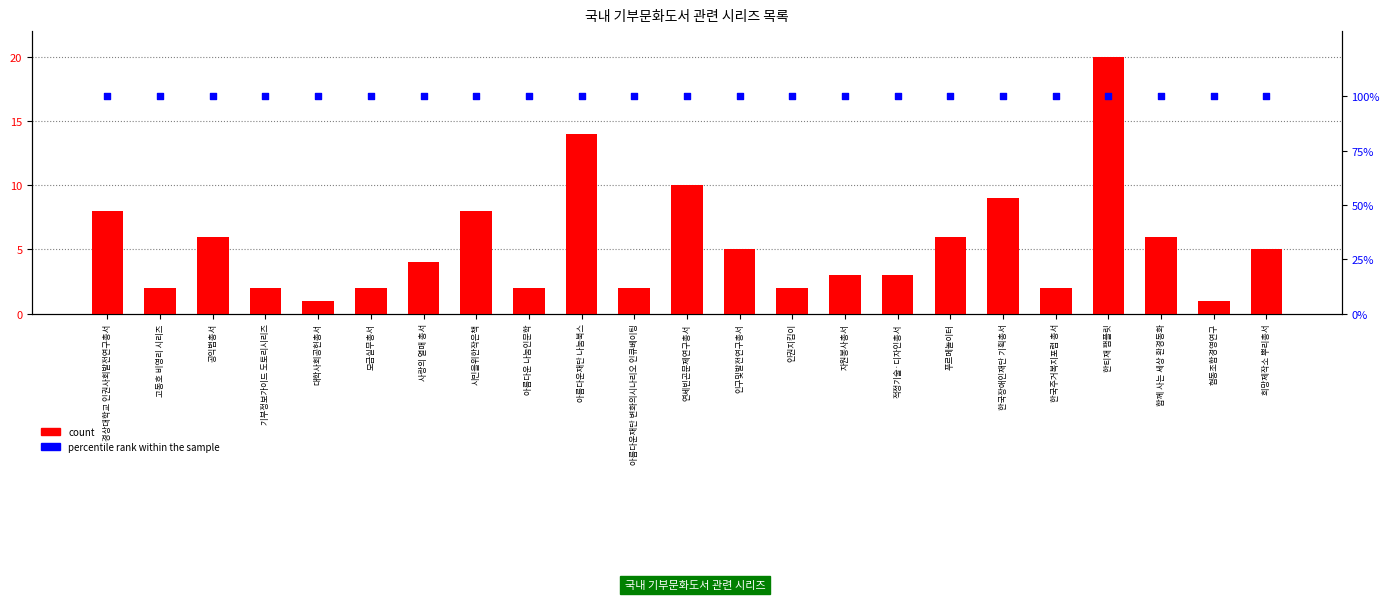

Which series reaches the minimum Y coordinate?

count